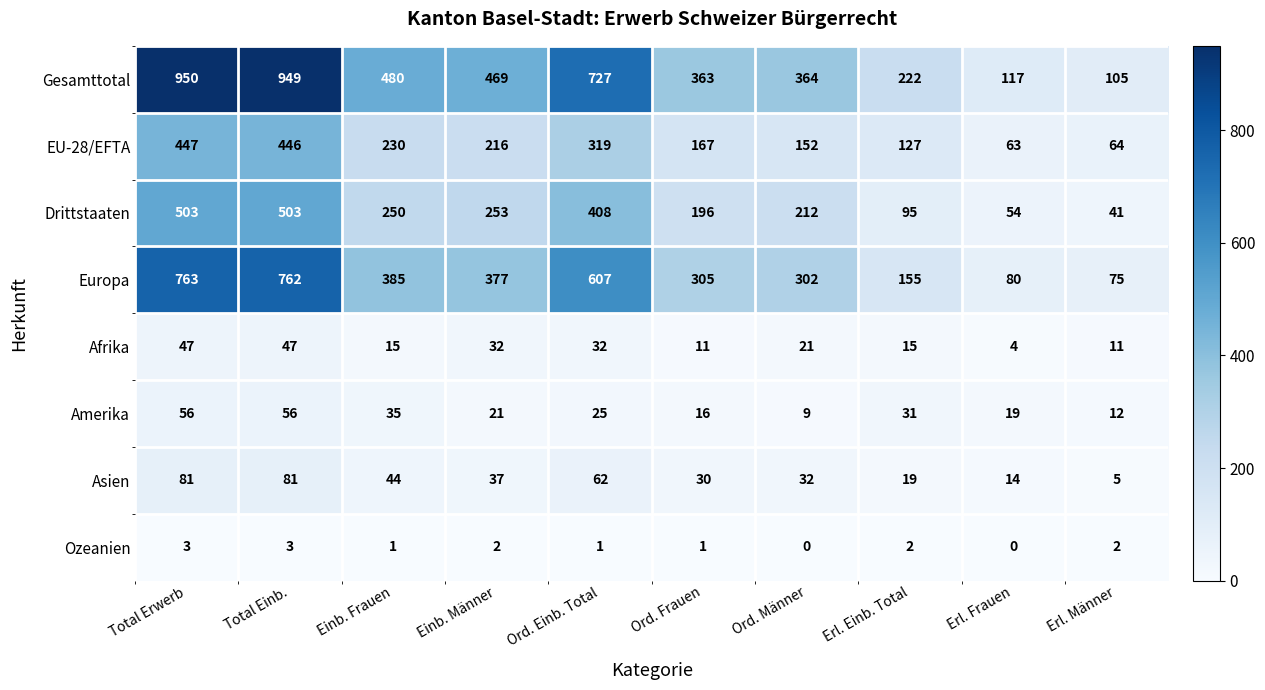

Which category has the lowest value in the Asien series?

Erl. Männer